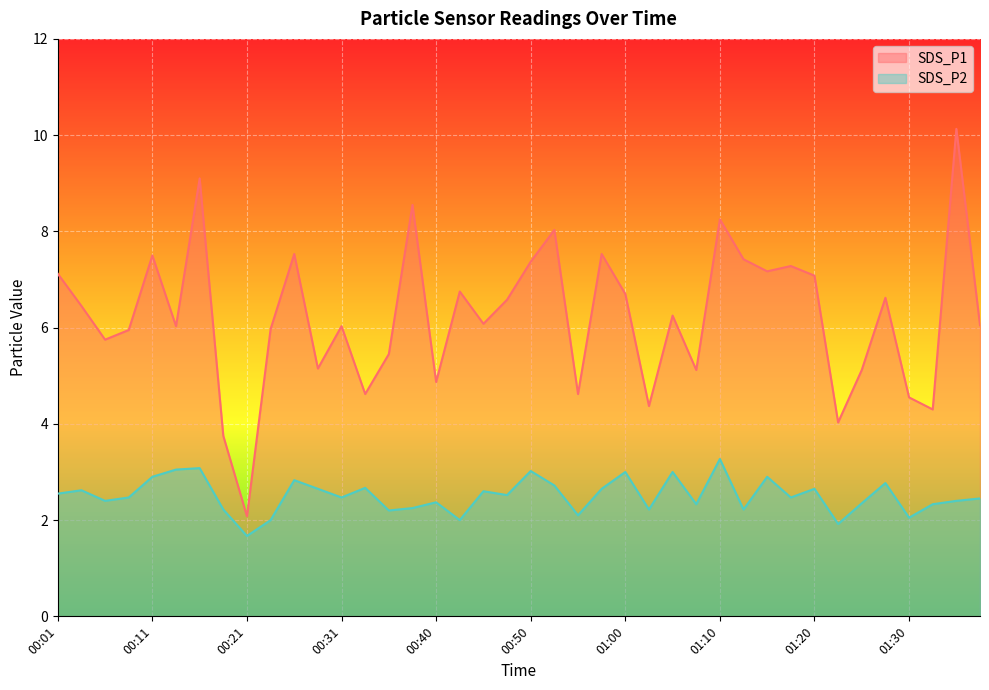

Which series changed the most between 00:31 and 01:05?

SDS_P2